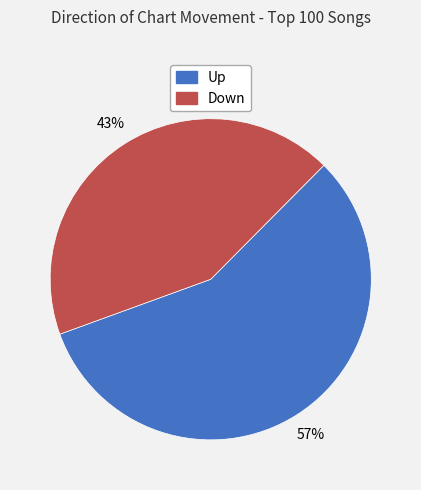

To the nearest percent, what is the difference between the largest and smallest slice percentages?

14%